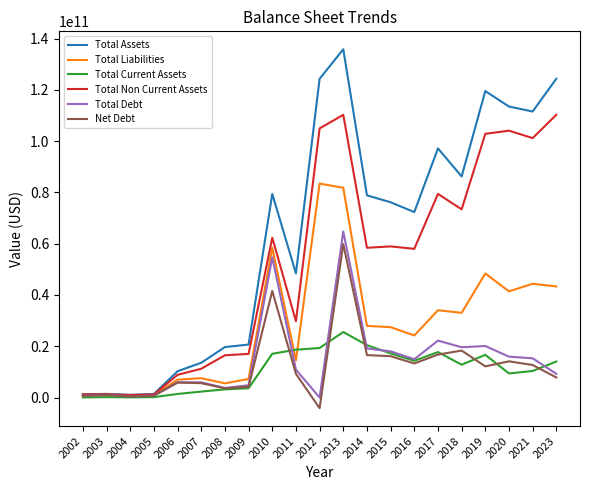

Which series changed the most between 2002 and 2021?

Total Assets